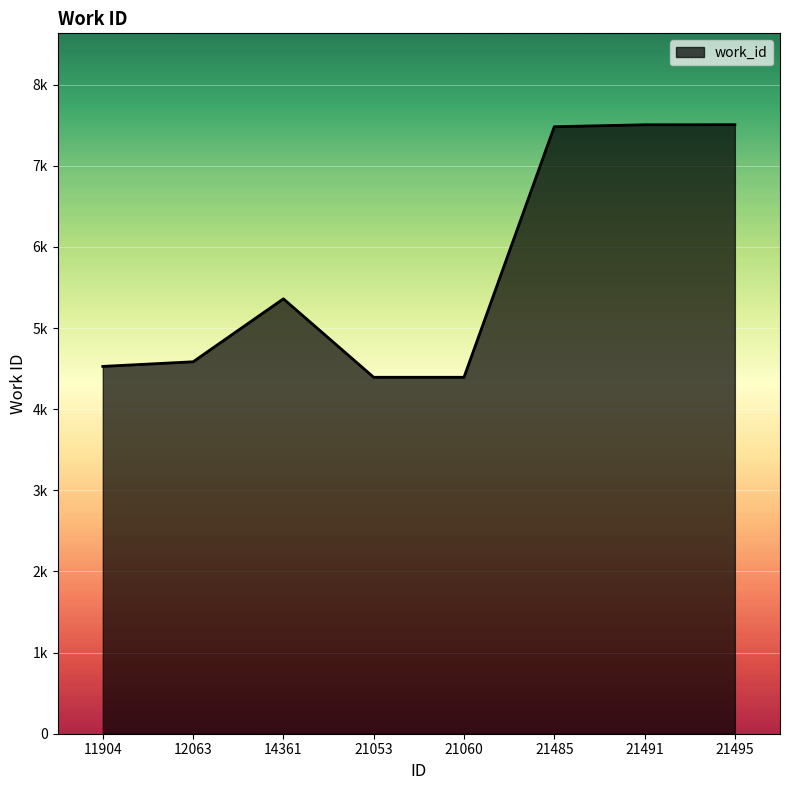

Does the chart display data point markers on the line(s)?

No